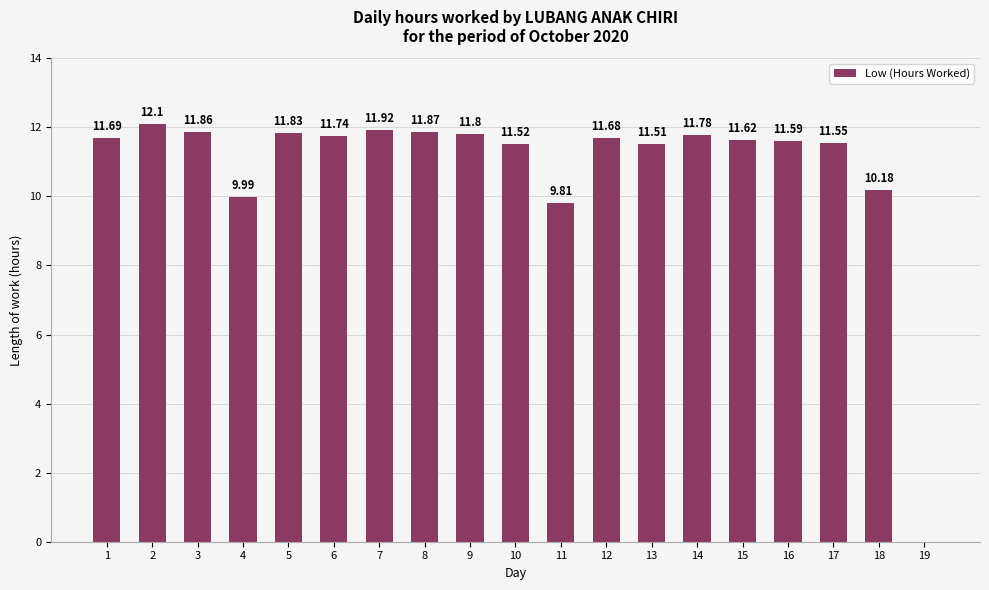

What is the sum of the values at 12 and 11?

21.5